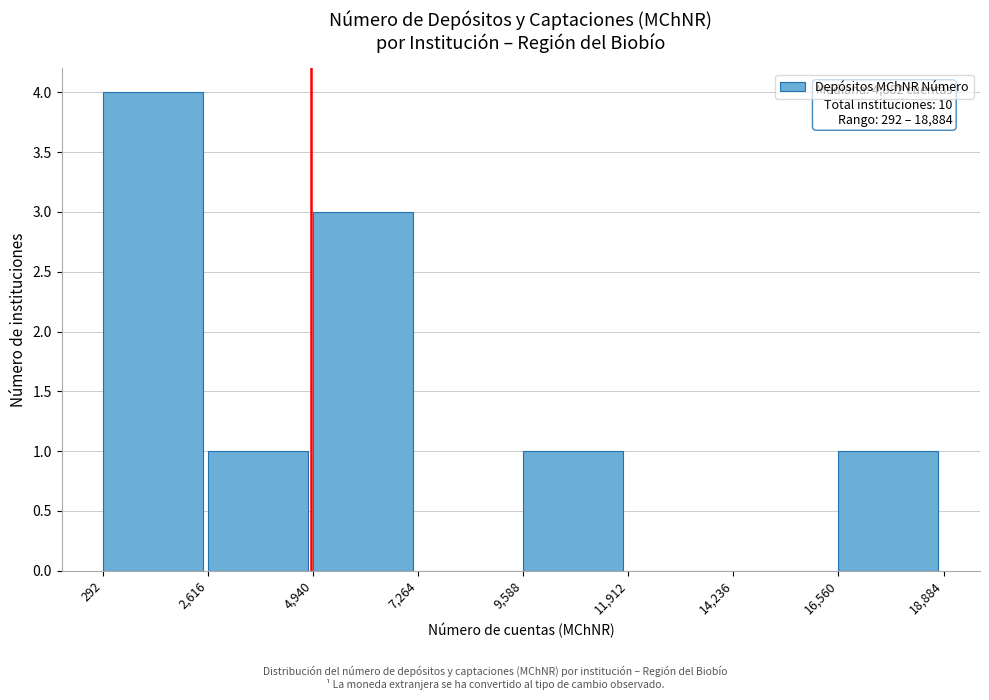

Over which range of the x-axis is the bar tallest?

292 to 2,616